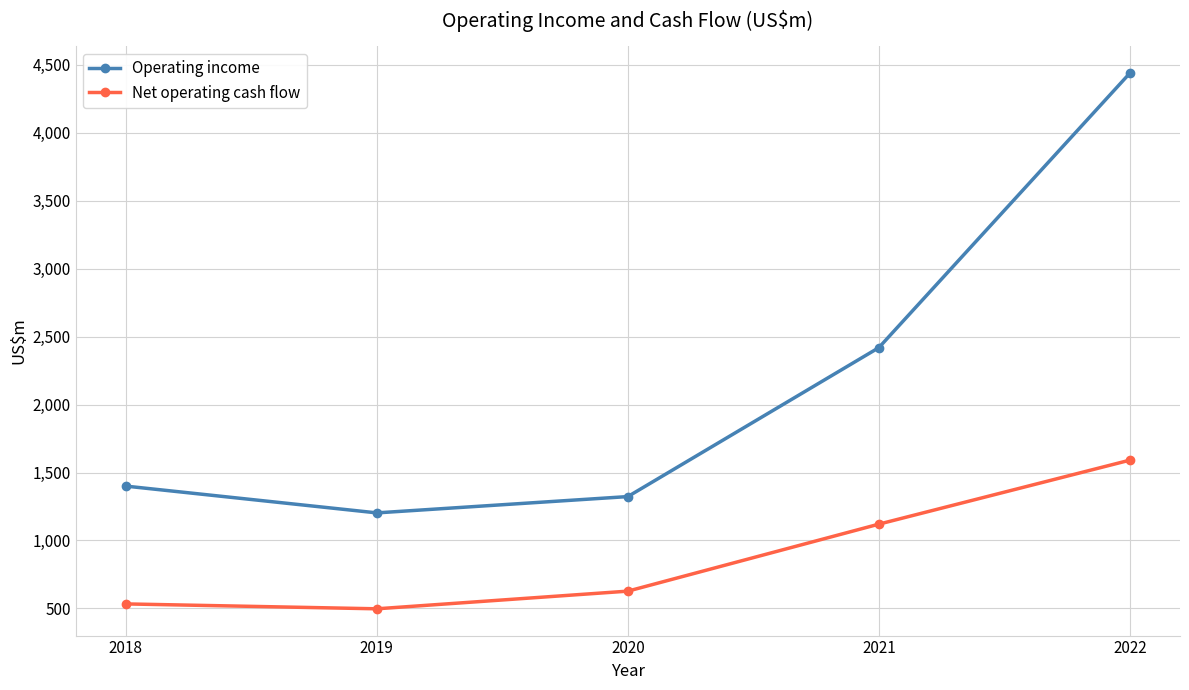

Rank the series by their maximum value, from lowest to highest.

Net operating cash flow, Operating income